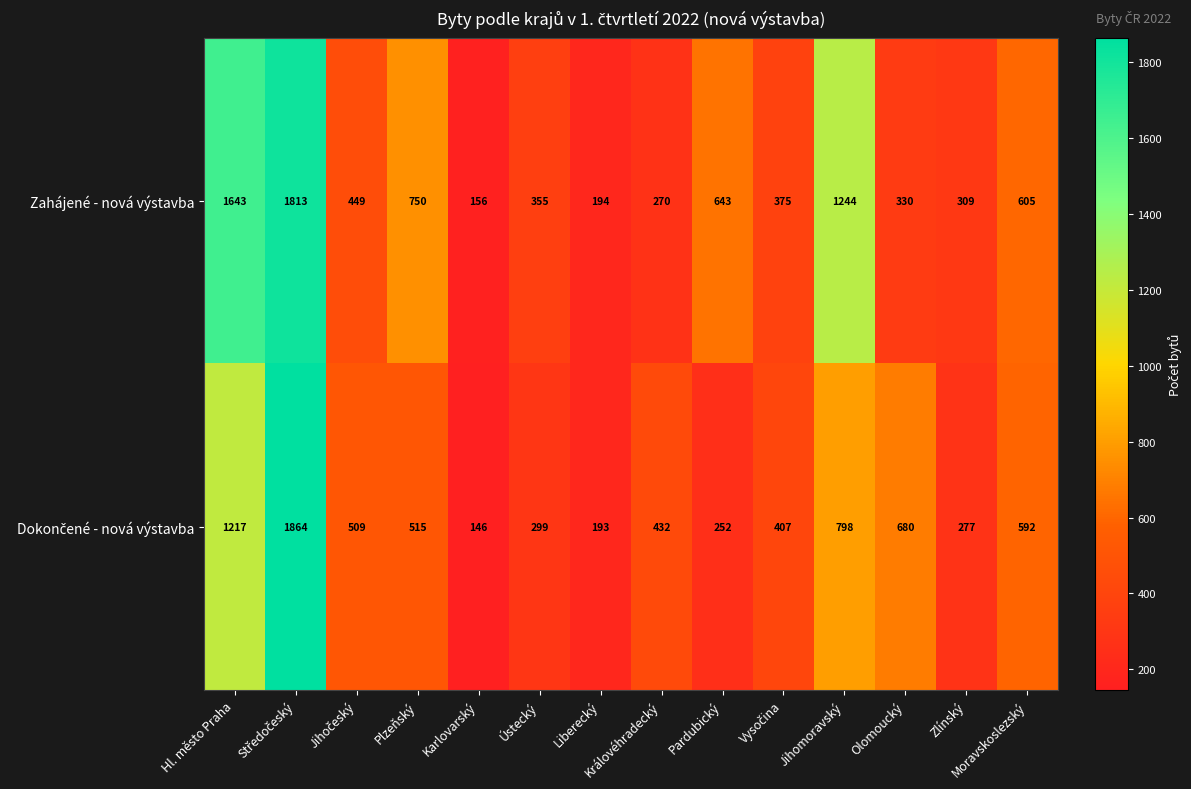

What is the difference between the Zahájené - nová výstavba values at Jihomoravský and Olomoucký?

914